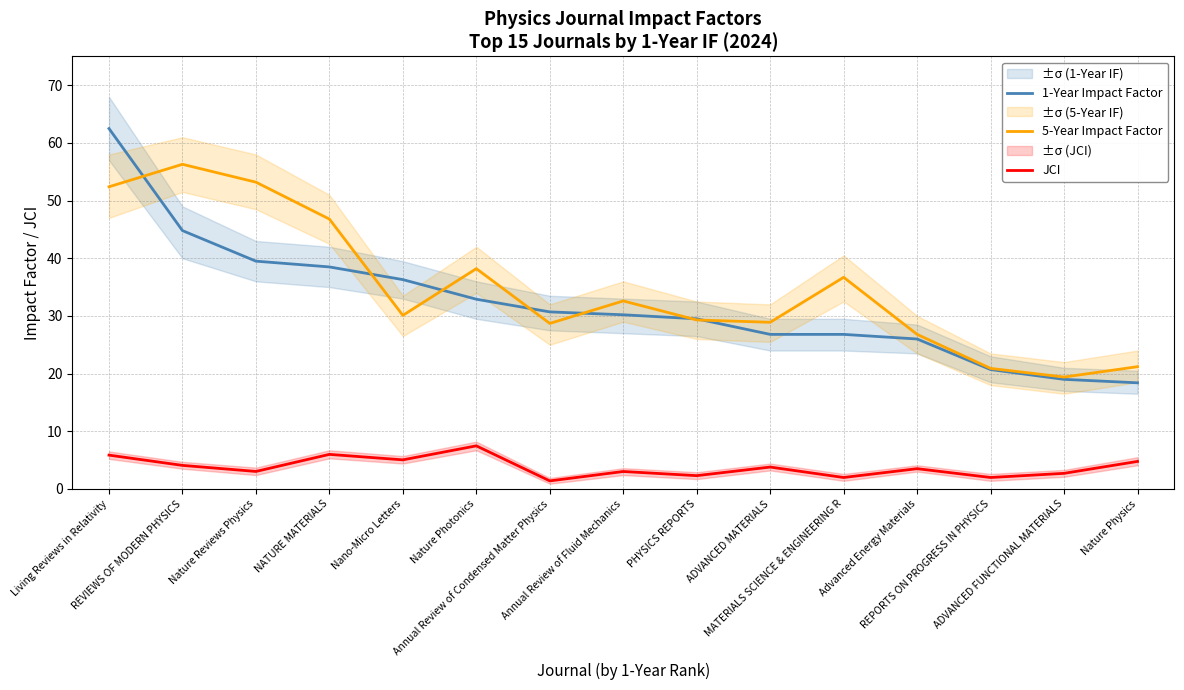

Does the chart display data point markers on the line(s)?

No